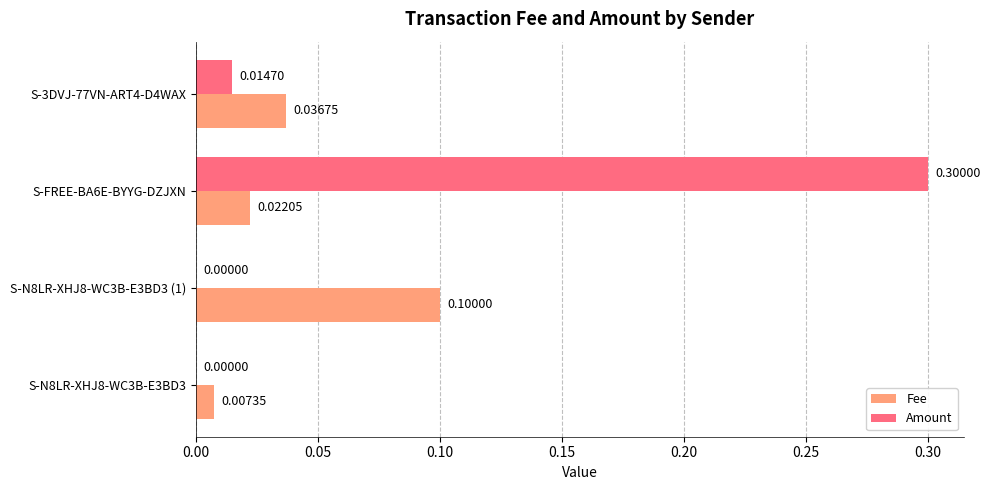

What is the sum of the Amount values at S-FREE-BA6E-BYYG-DZJXN and S-N8LR-XHJ8-WC3B-E3BD3 (1)?

0.3